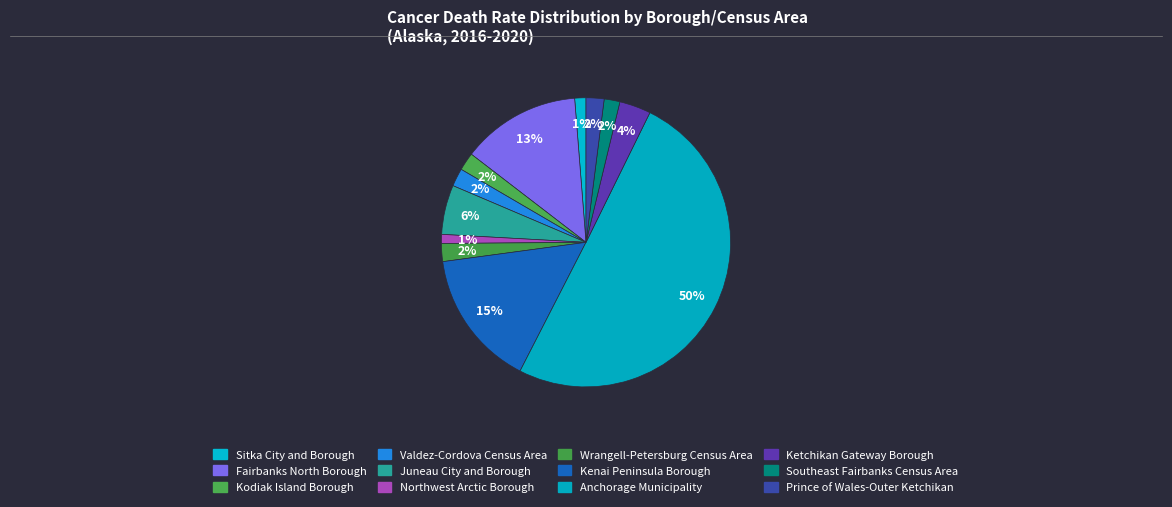

Count the number of slices in the pie.

12